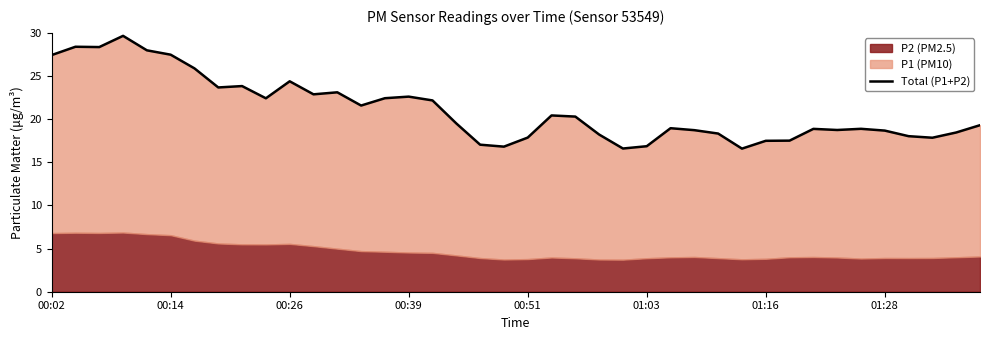

What is the difference between the values at 00:26 and 01:28?

5.7